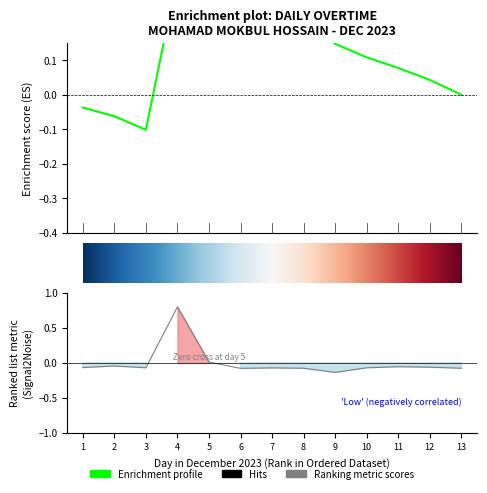

Reading left to right, list all the values displayed in this chart.

-0.1	-0.0	-0.1	0.8	0.0	-0.1	-0.1	-0.1	-0.1	-0.1	-0.1	-0.1	-0.1